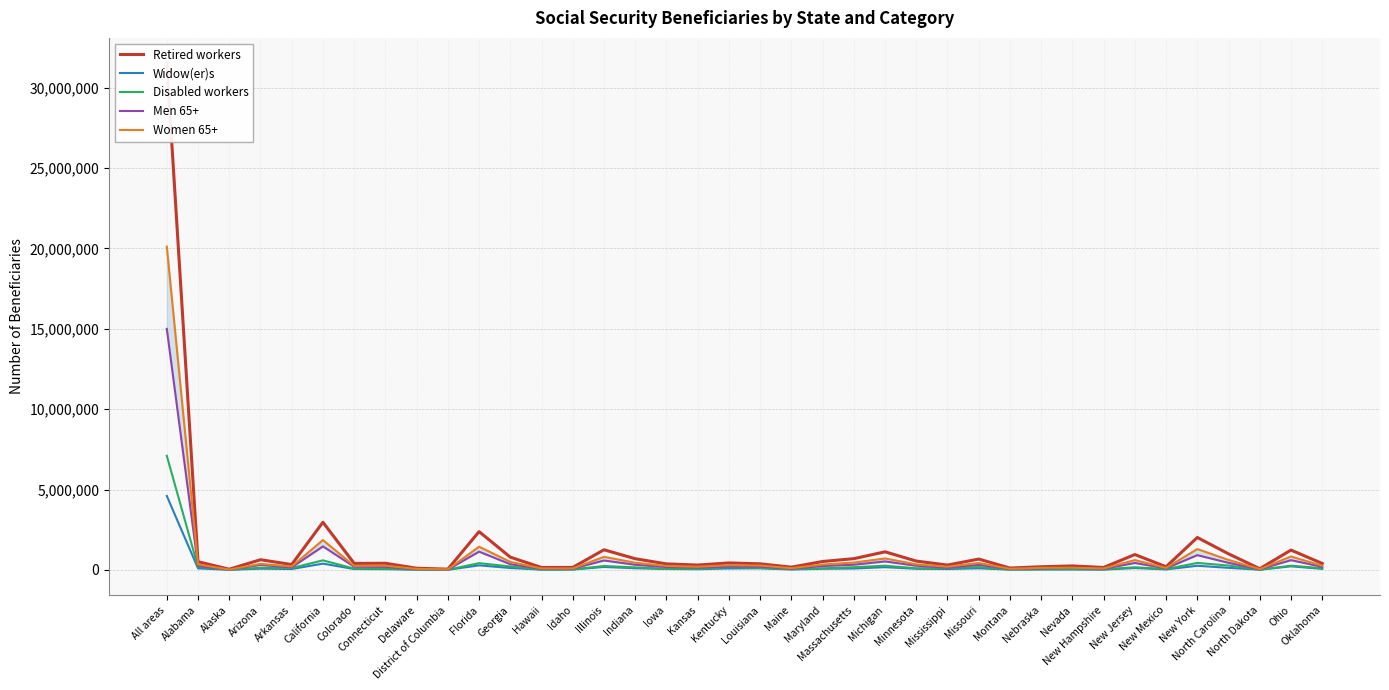

What is the average value of the Disabled workers series?

321486